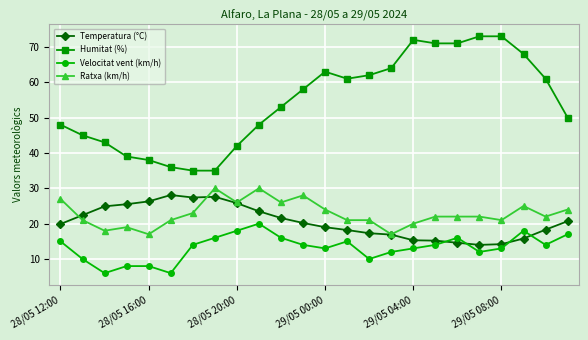

What is the maximum value for Humitat (%)?

73.0